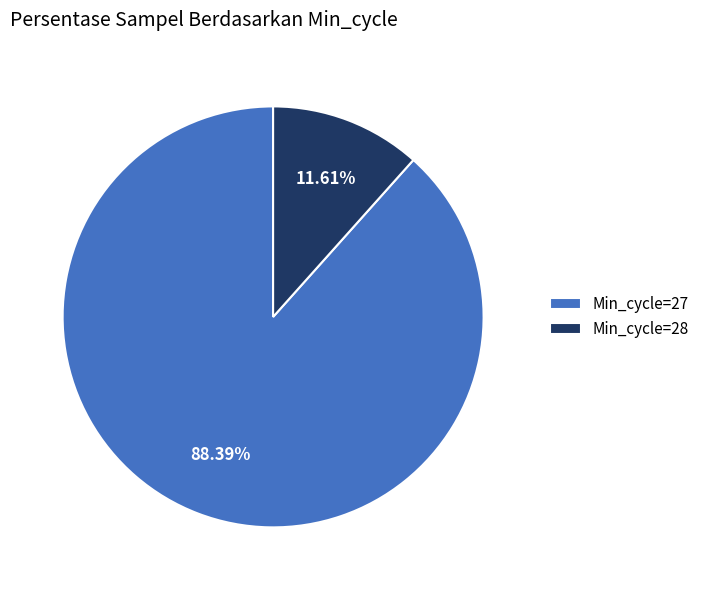

What is the majority slice?

Min_cycle=27